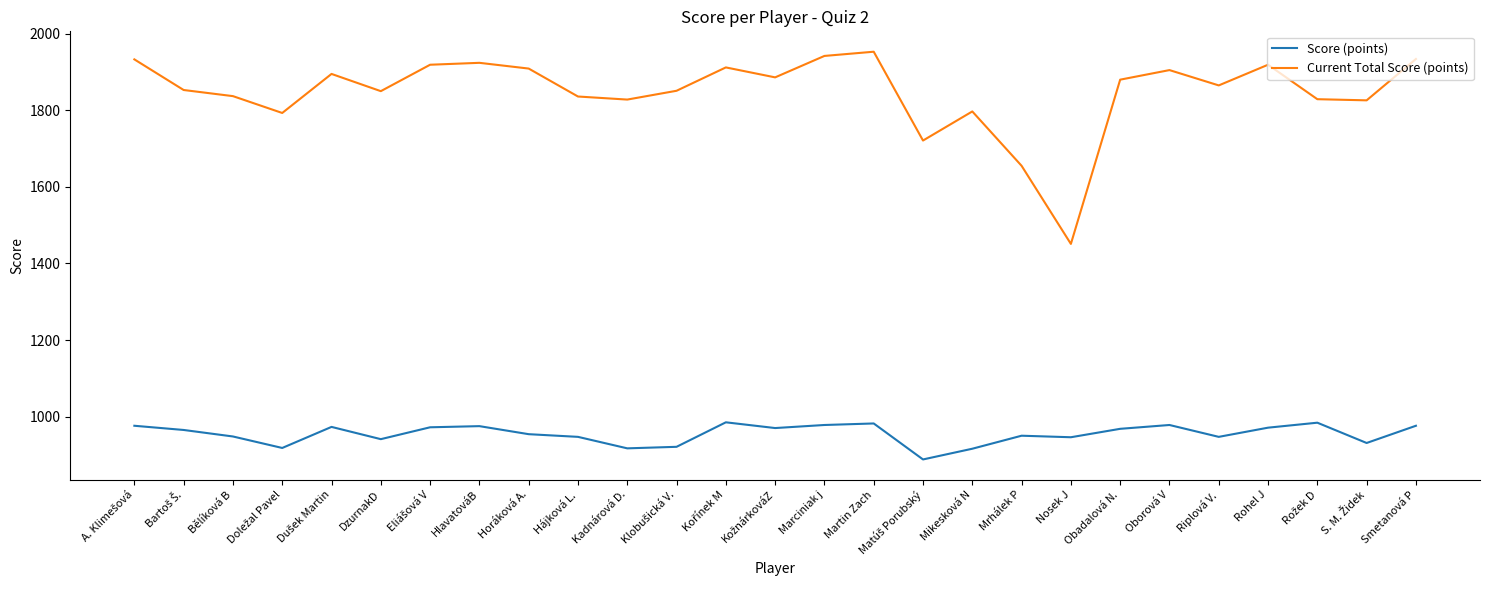

What are all the series names shown in the legend?

Score (points), Current Total Score (points)